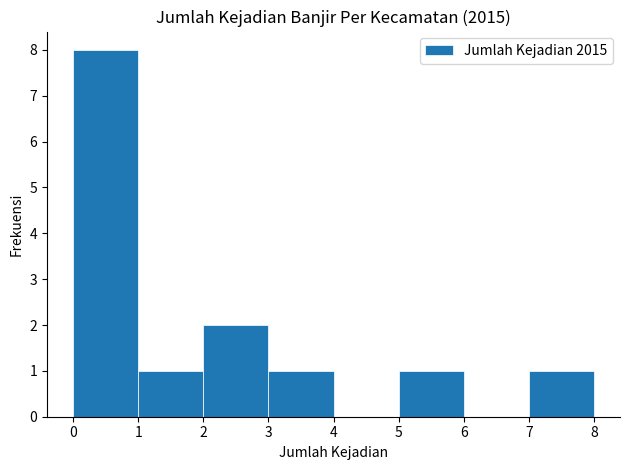

Which range on the x-axis has the tallest bar?

0 to 1